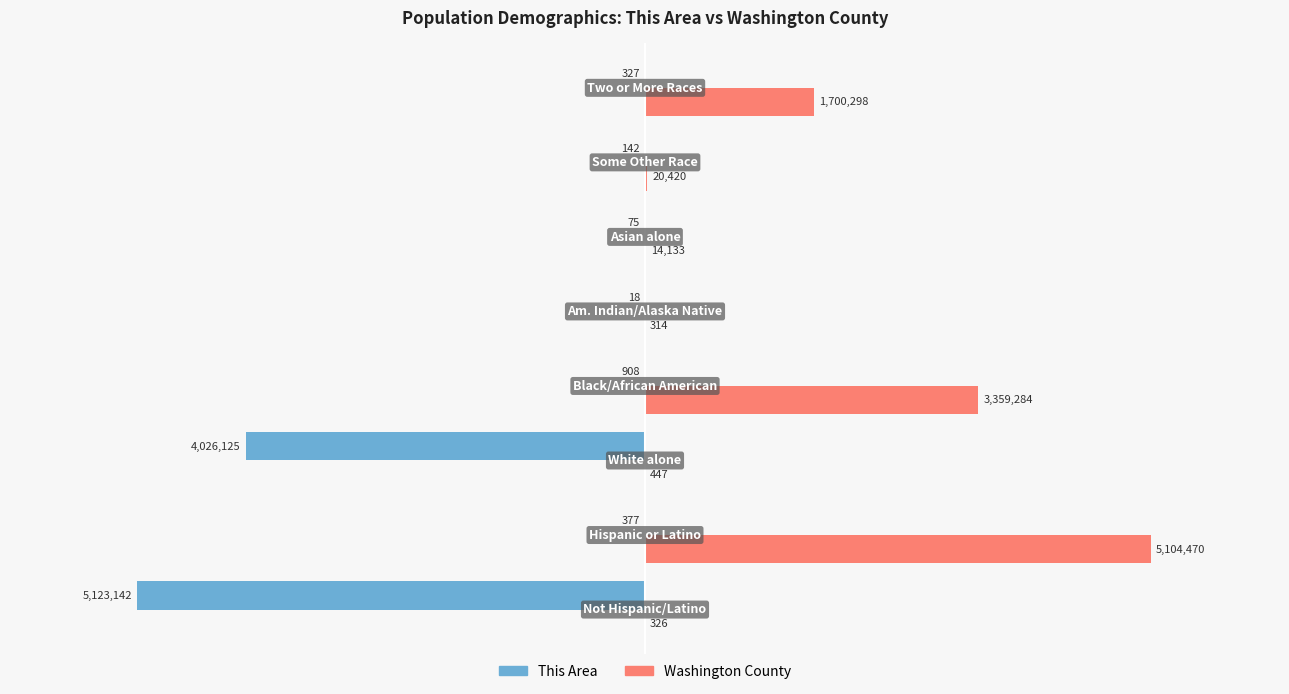

What is the difference between the second highest and second lowest values in the This Area series?

4026050